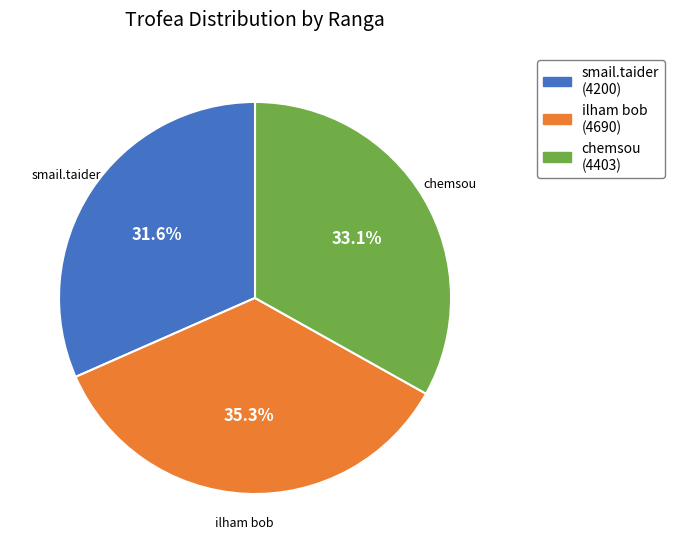

To the nearest percent, what portion does chemsou represent?

33%